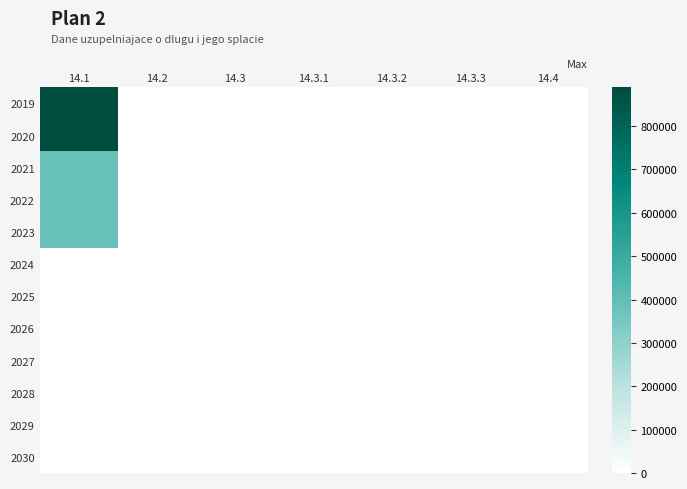

Reading right to left, list all the values displayed in this chart.

2019: 14.4=0	14.3.3=0	14.3.2=0	14.3.1=0	14.3=0	14.2=0	14.1=889000
2020: 14.4=0	14.3.3=0	14.3.2=0	14.3.1=0	14.3=0	14.2=0	14.1=889000
2021: 14.4=0	14.3.3=0	14.3.2=0	14.3.1=0	14.3=0	14.2=0	14.1=385000
2022: 14.4=0	14.3.3=0	14.3.2=0	14.3.1=0	14.3=0	14.2=0	14.1=385000
2023: 14.4=0	14.3.3=0	14.3.2=0	14.3.1=0	14.3=0	14.2=0	14.1=385000
2024: 14.4=0	14.3.3=0	14.3.2=0	14.3.1=0	14.3=0	14.2=0	14.1=0
2025: 14.4=0	14.3.3=0	14.3.2=0	14.3.1=0	14.3=0	14.2=0	14.1=0
2026: 14.4=0	14.3.3=0	14.3.2=0	14.3.1=0	14.3=0	14.2=0	14.1=0
2027: 14.4=0	14.3.3=0	14.3.2=0	14.3.1=0	14.3=0	14.2=0	14.1=0
2028: 14.4=0	14.3.3=0	14.3.2=0	14.3.1=0	14.3=0	14.2=0	14.1=0
2029: 14.4=0	14.3.3=0	14.3.2=0	14.3.1=0	14.3=0	14.2=0	14.1=0
2030: 14.4=0	14.3.3=0	14.3.2=0	14.3.1=0	14.3=0	14.2=0	14.1=0